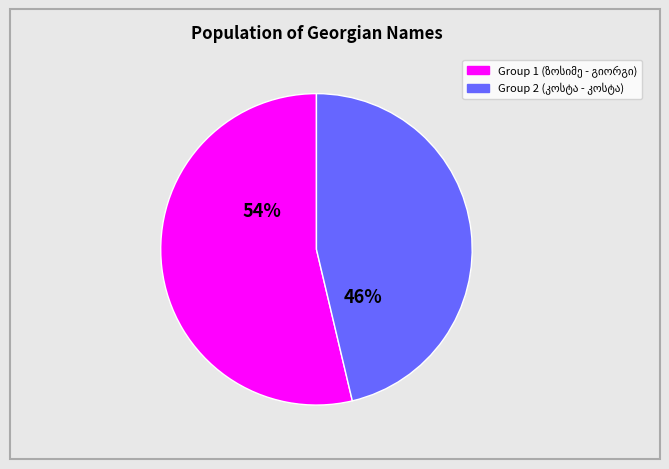

To the nearest percent, what is the average slice percentage?

50%